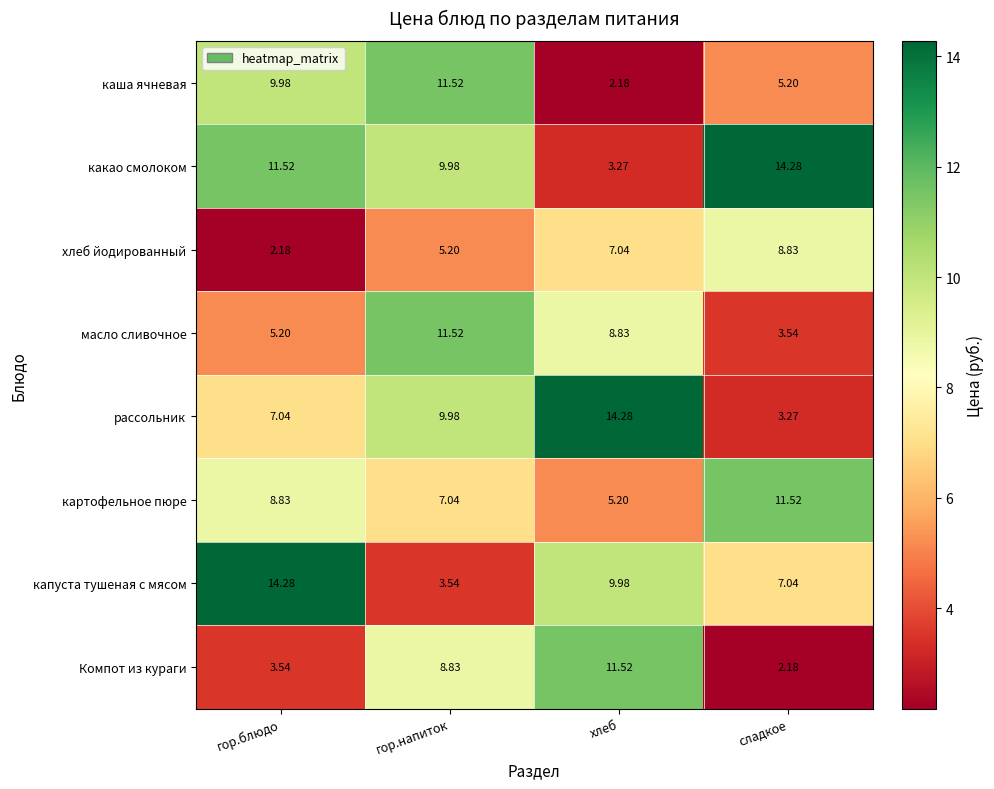

At which label does масло сливочное first exceed 8?

гор.напиток